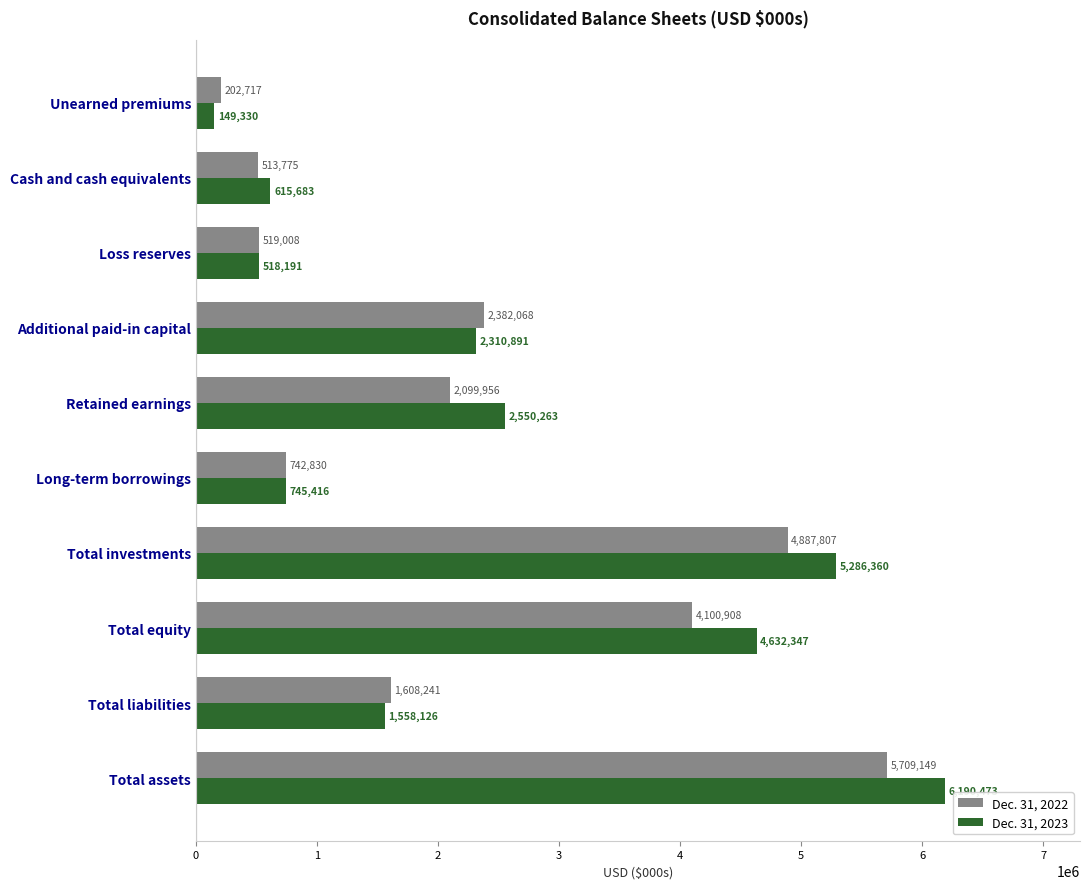

The Dec. 31, 2022 series shows 4887807 at Total investments. True or false?

True